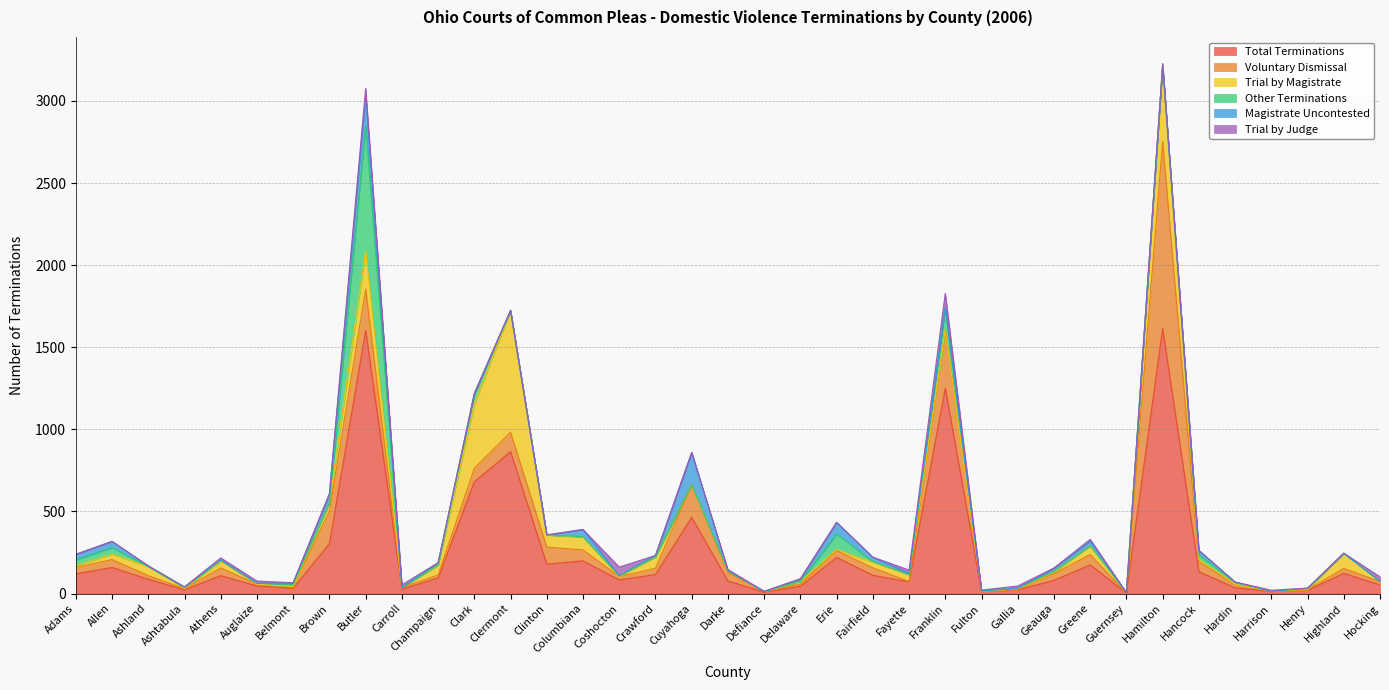

How many data points in Trial by Magistrate are less than 10?

17